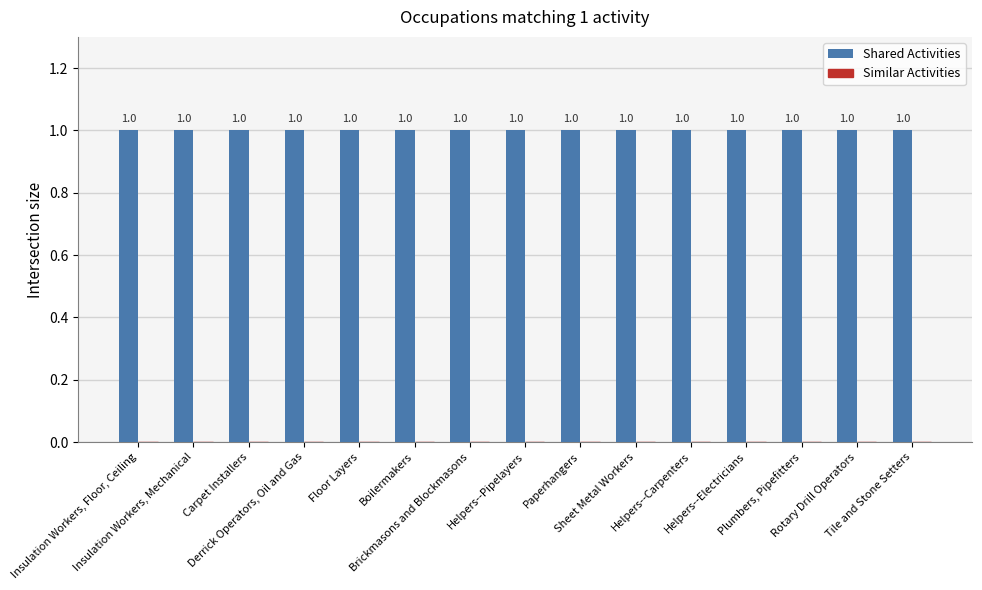

Rank the categories by Similar Activities value from highest to lowest.

Insulation Workers, Floor, Ceiling, Insulation Workers, Mechanical, Carpet Installers, Derrick Operators, Oil and Gas, Floor Layers, Boilermakers, Brickmasons and Blockmasons, Helpers--Pipelayers, Paperhangers, Sheet Metal Workers, Helpers--Carpenters, Helpers--Electricians, Plumbers, Pipefitters, Rotary Drill Operators, Tile and Stone Setters